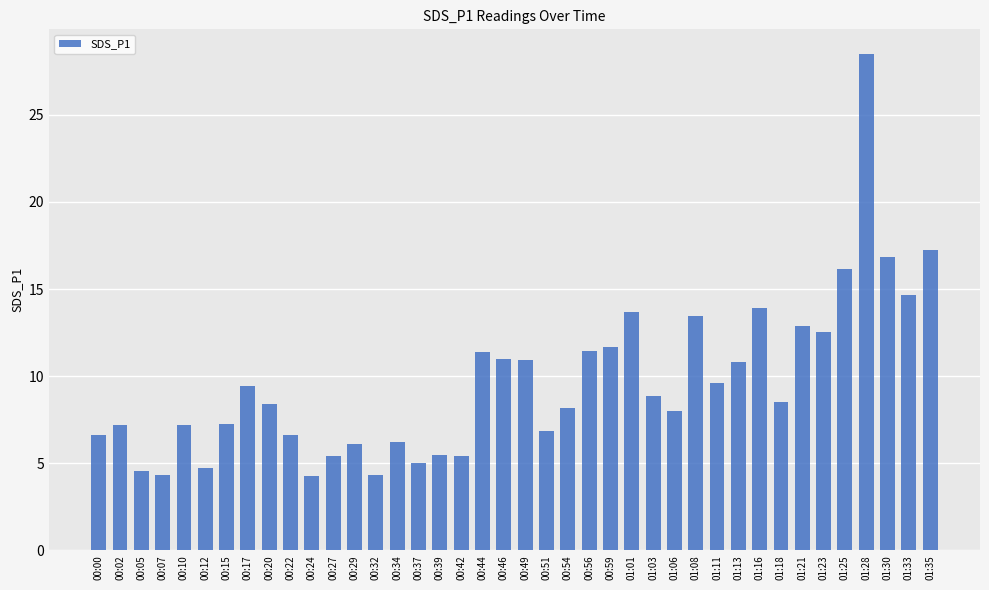

What is the smallest value displayed?

4.3